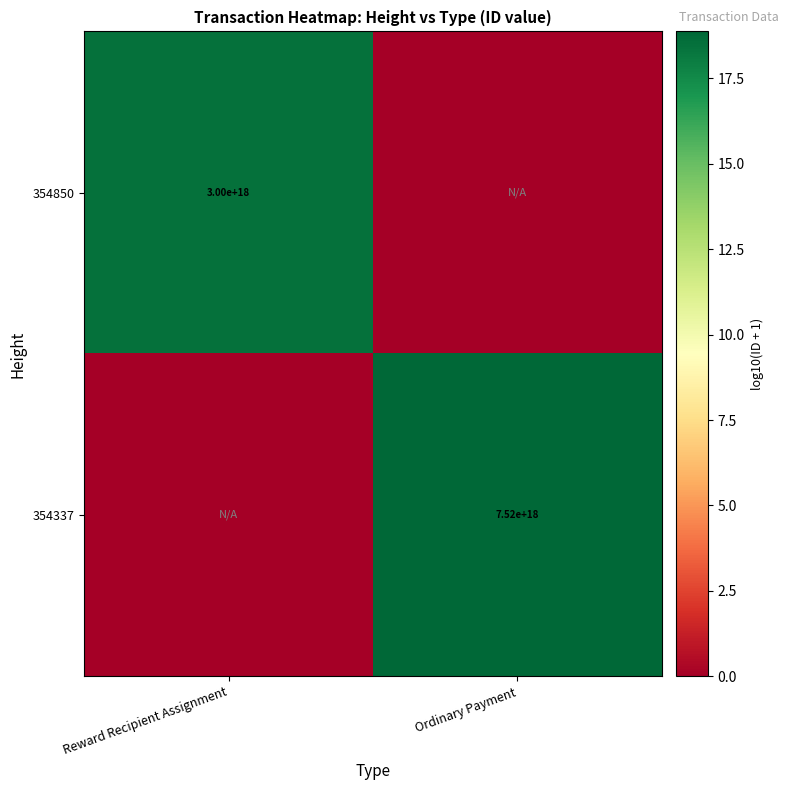

How many categories are shown in the chart?

2